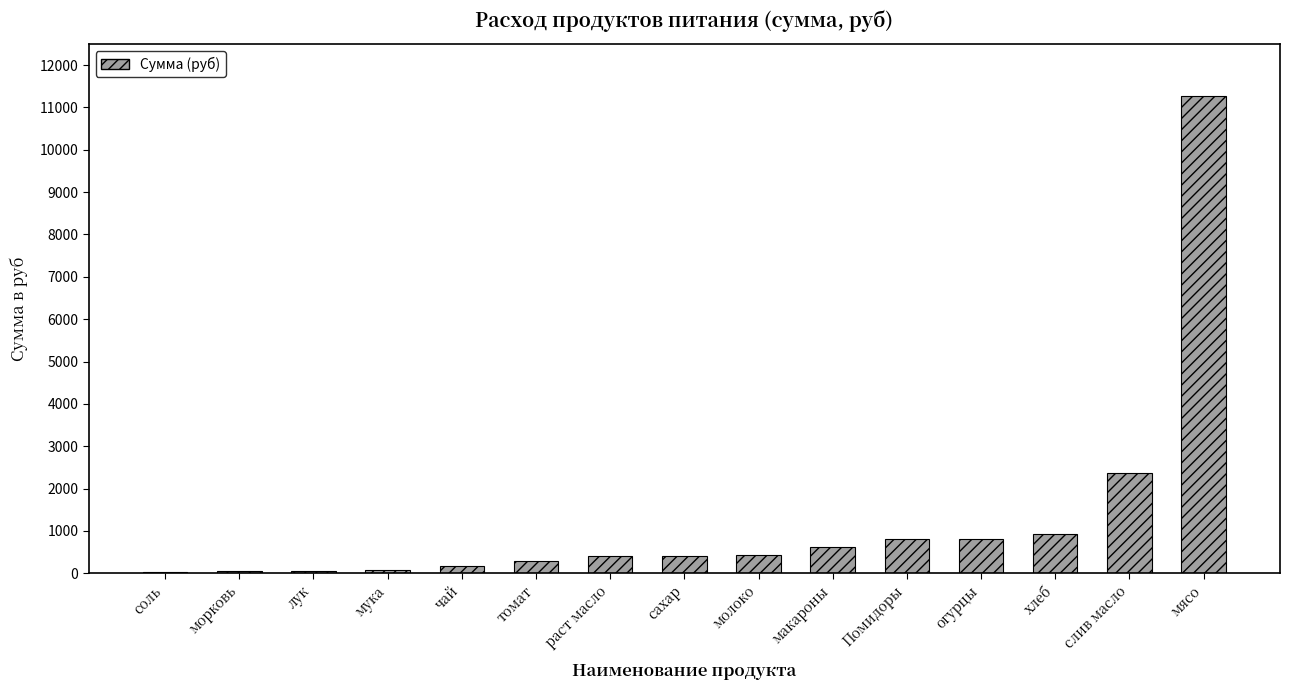

What is the greatest value displayed?

11277.0